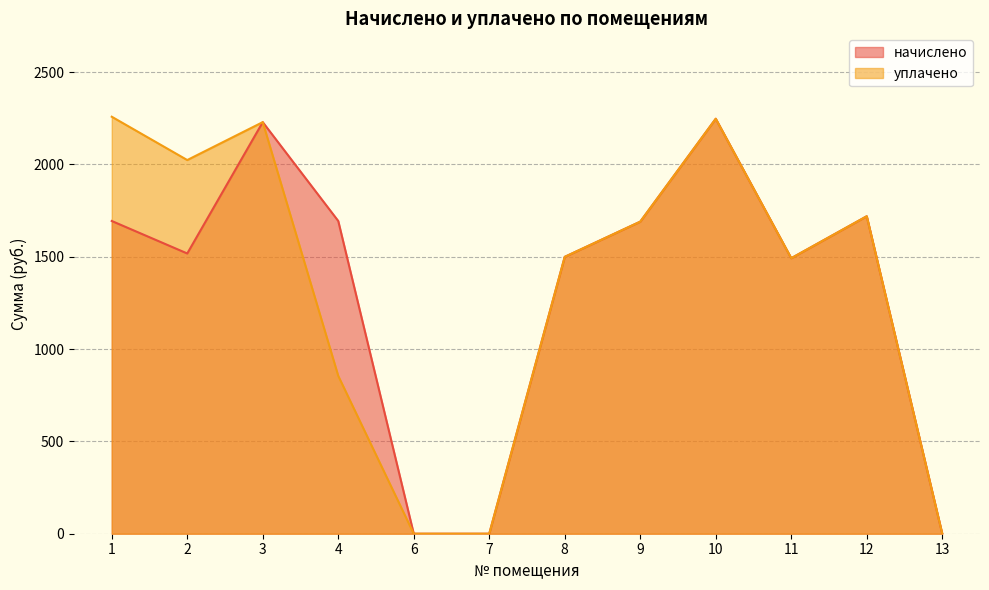

Rank the categories by уплачено value from highest to lowest.

1, 10, 3, 2, 12, 9, 8, 11, 4, 6, 7, 13